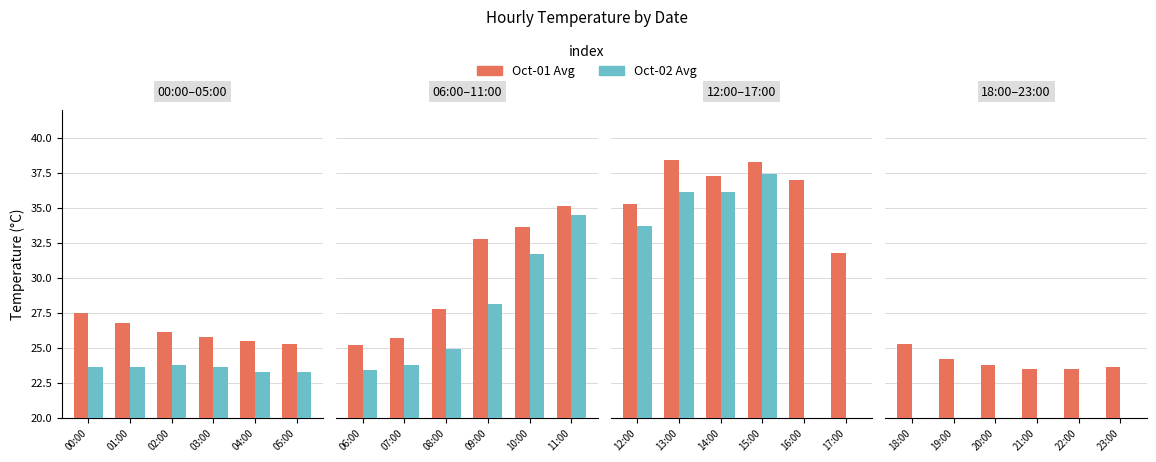

List the series in order of their peak value, highest first.

Oct-01 Avg, Oct-02 Avg